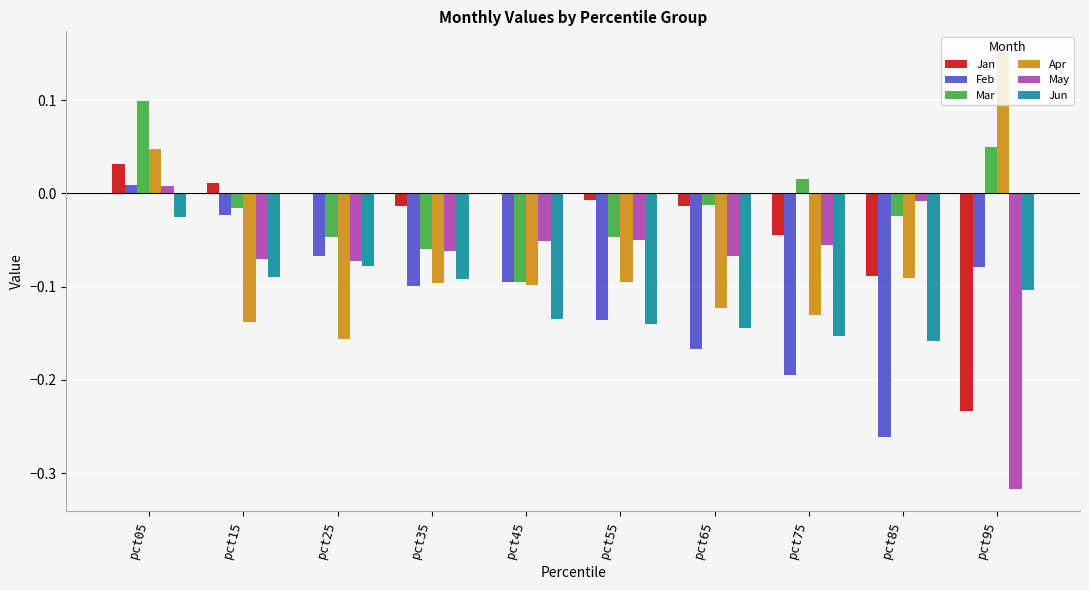

Between pct05 and pct35, which series saw the biggest shift?

Mar